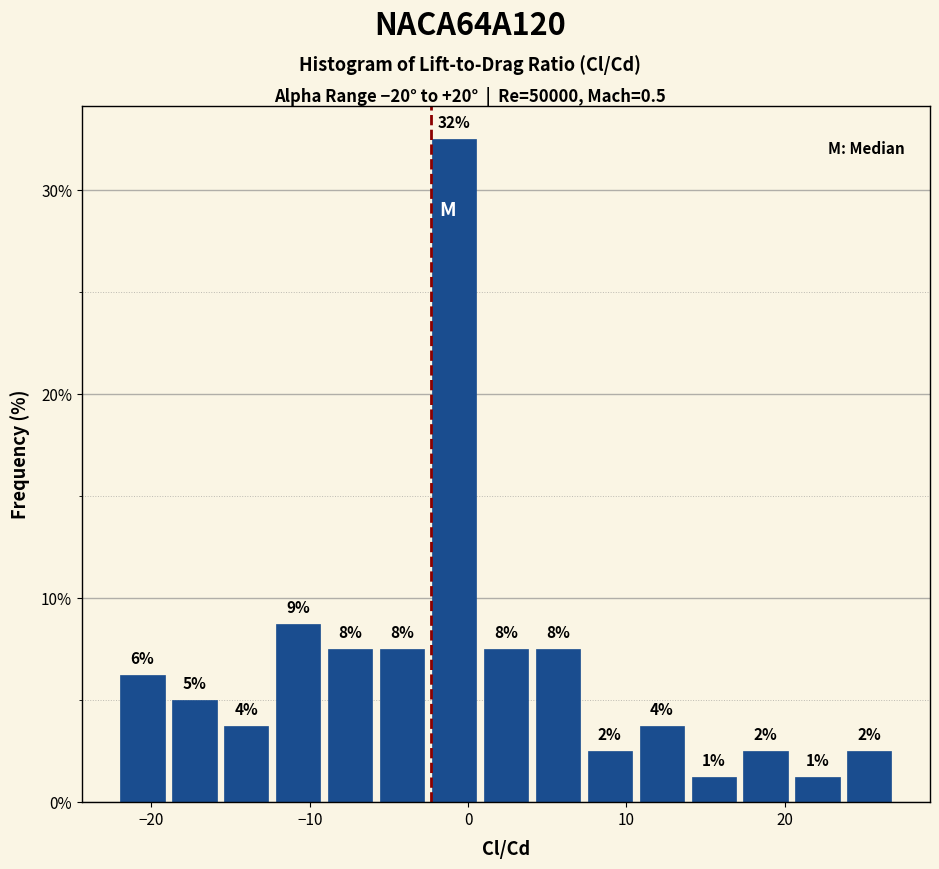

Around what value on the x-axis is the tallest bar? Give the approximate position of its centre, as read against the axis.

-1